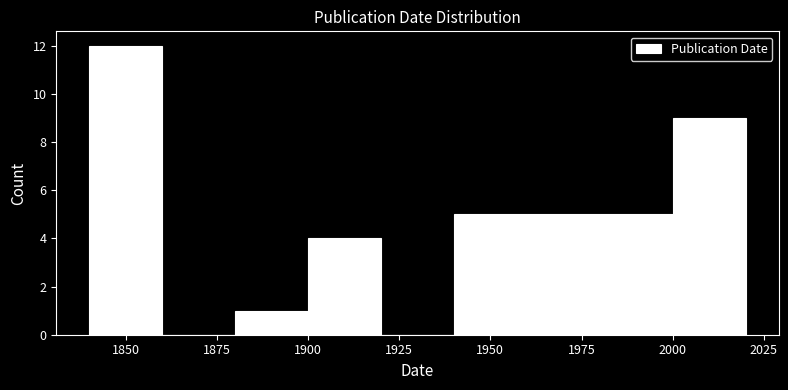

Reading left to right, transcribe this chart: for each bar, give the range it covers on the x-axis and its height. The values are not printed on the chart, so give them approximately, as read against the axis.

1840 to 1860: 12
1860 to 1880: 0
1880 to 1900: 1
1900 to 1920: 4
1920 to 1940: 0
1940 to 1960: 5
1960 to 1980: 5
1980 to 2000: 5
2000 to 2020: 9